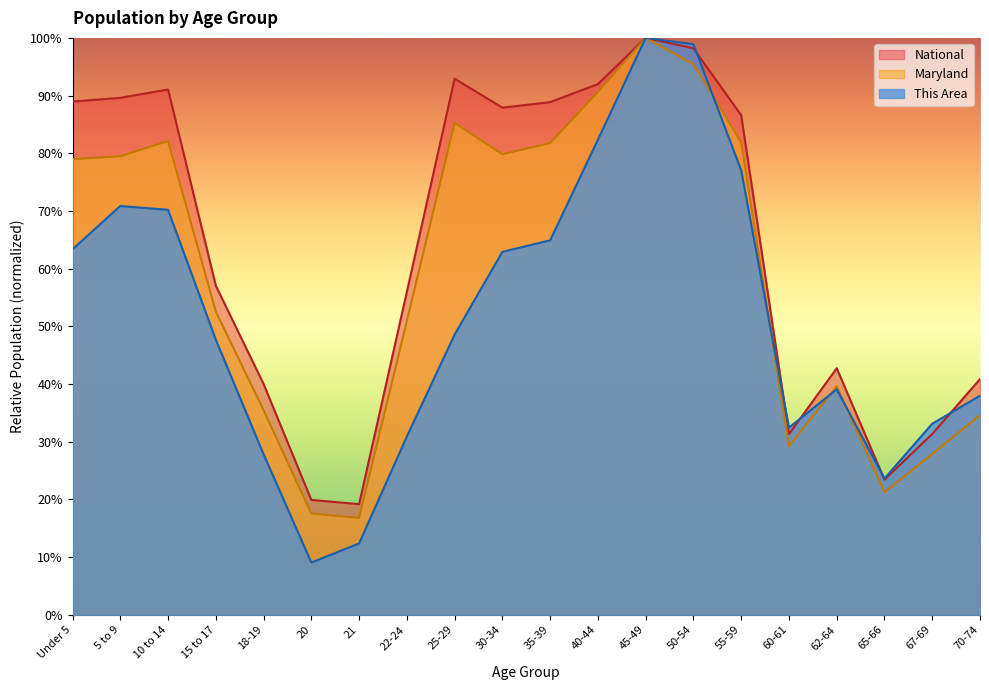

What is the value of the National point at the 8th from the left?

0.6